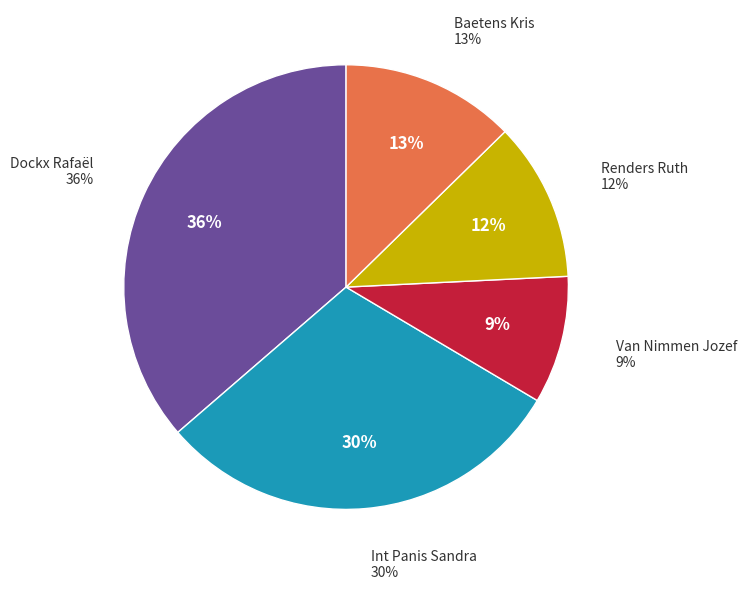

What percentage is the Renders Ruth slice, to the nearest percent?

12%